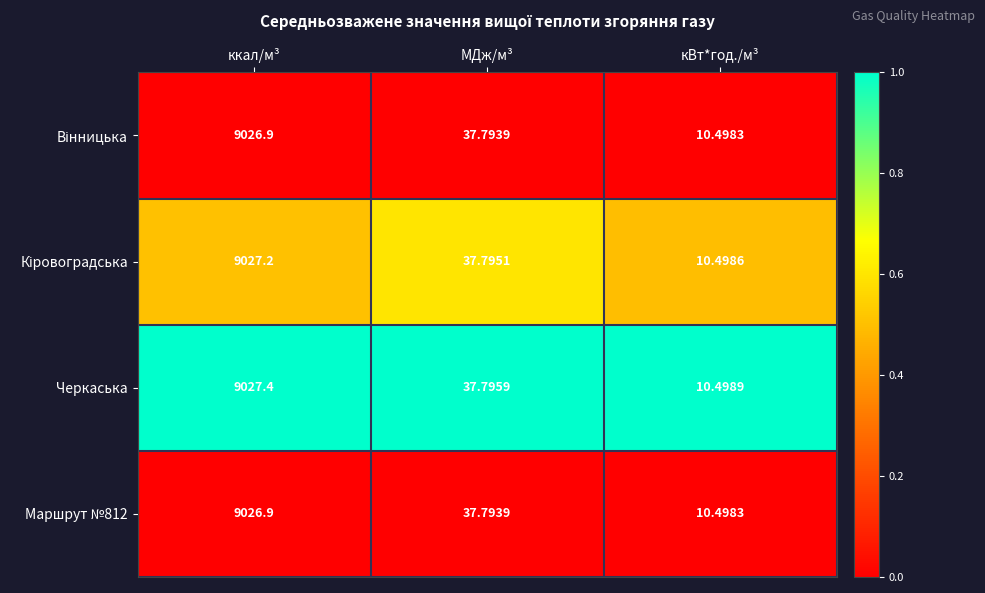

At which category is the sum across all series the highest?

ккал/м³